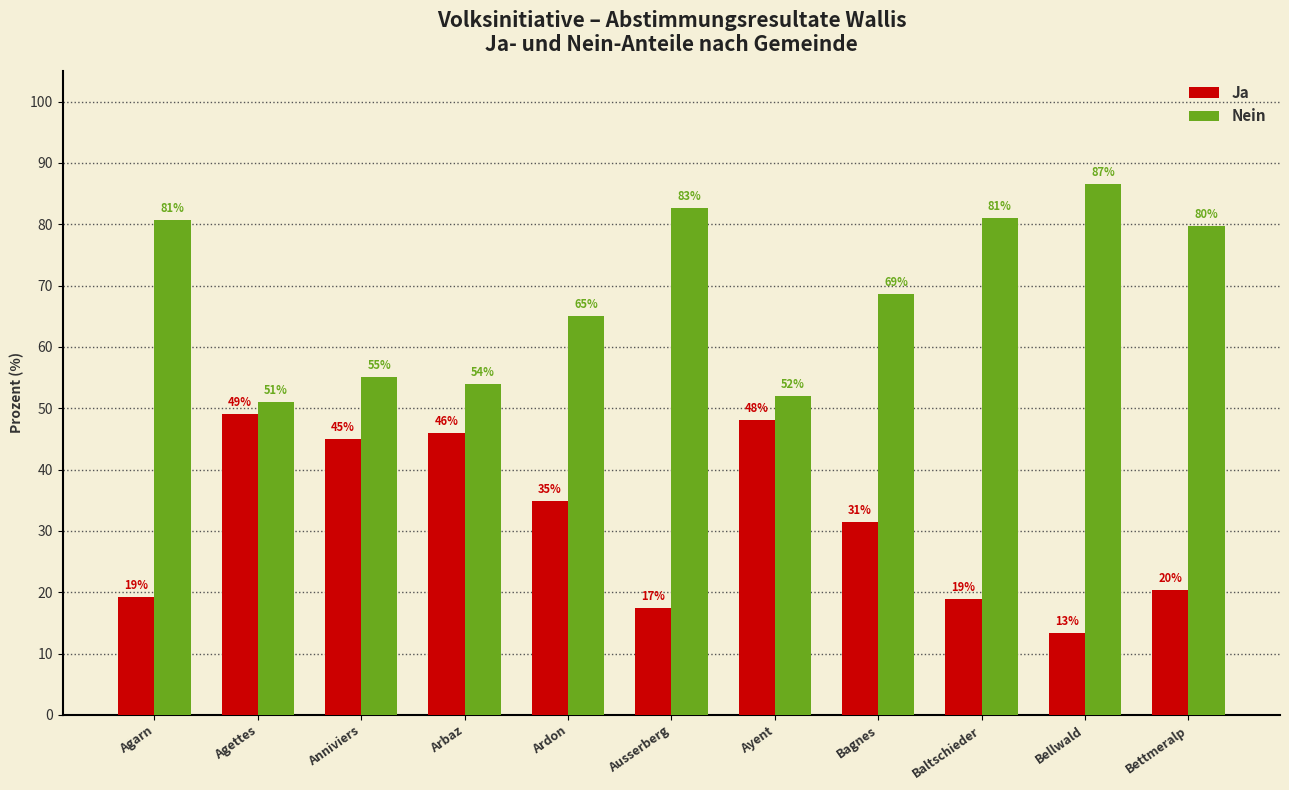

At Bellwald, list the series in order from largest to smallest.

Nein, Ja